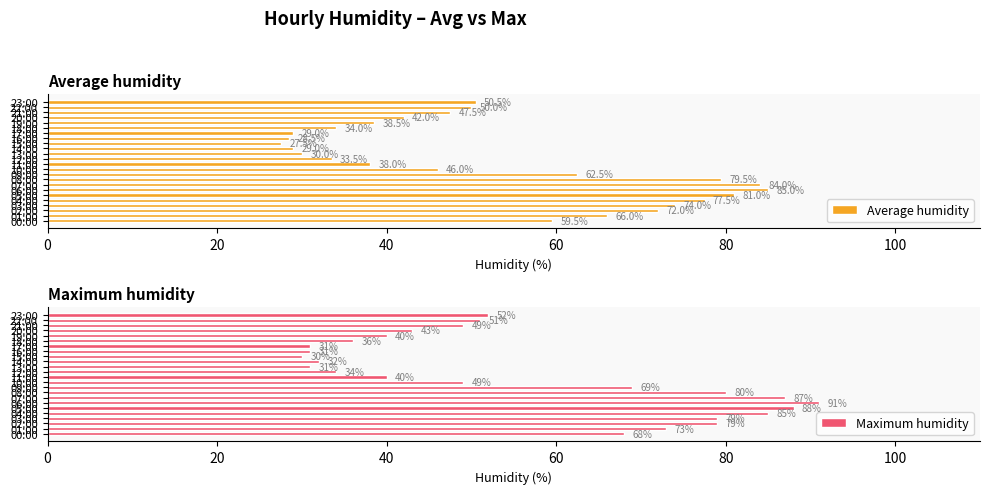

Rank the series by their average value, from highest to lowest.

Maximum humidity, Average humidity